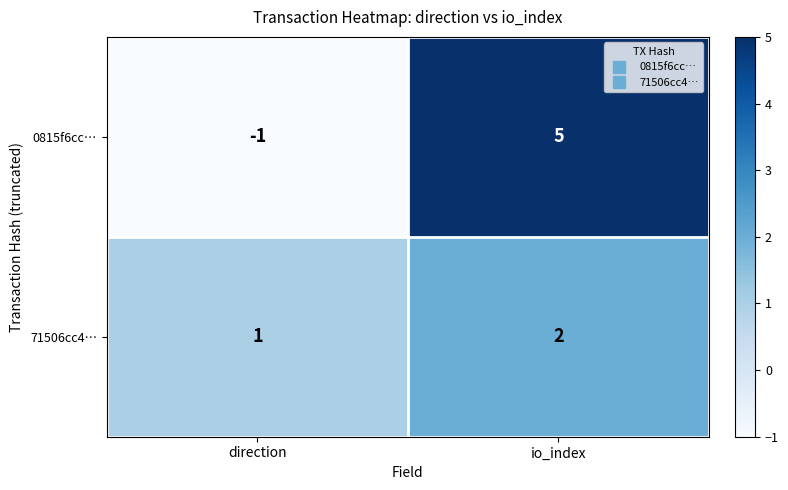

Rank the series by their average value, from lowest to highest.

71506cc4…, 0815f6cc…